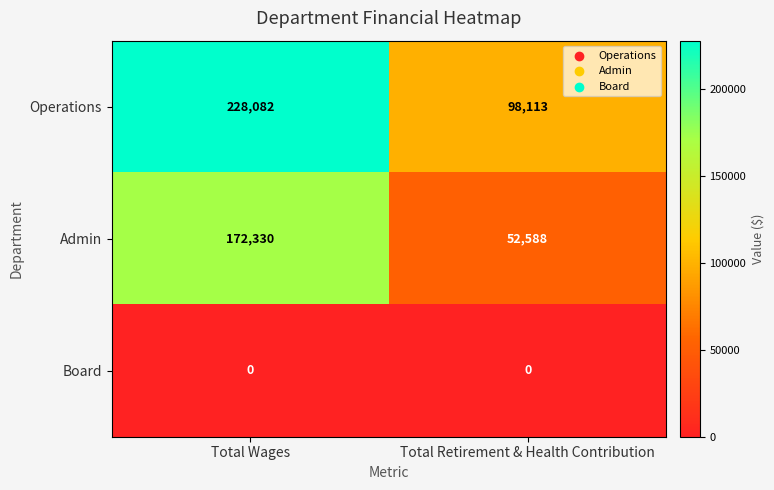

What is the total value across all series at Total Retirement & Health Contribution?

150701